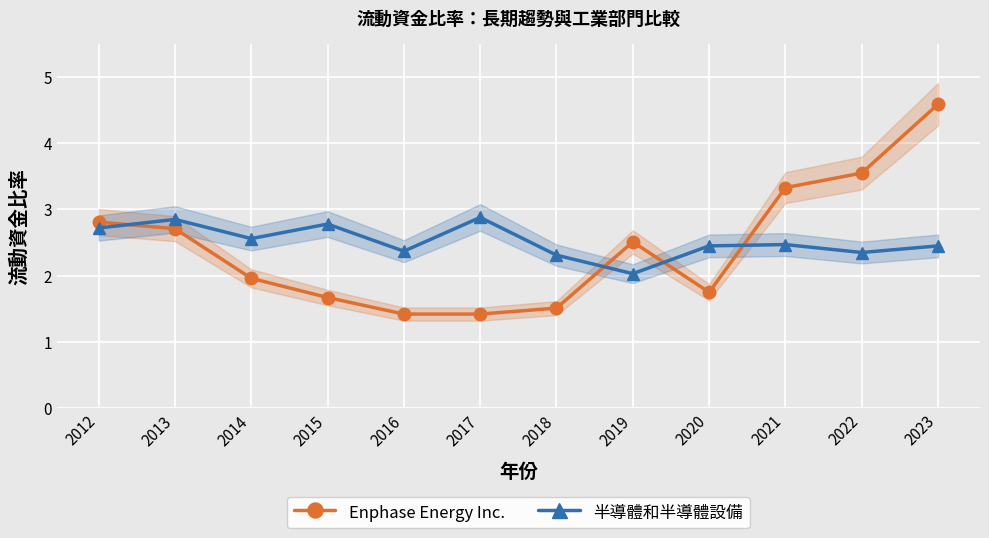

Rank the series by their maximum value, from lowest to highest.

半導體和半導體設備, Enphase Energy Inc.